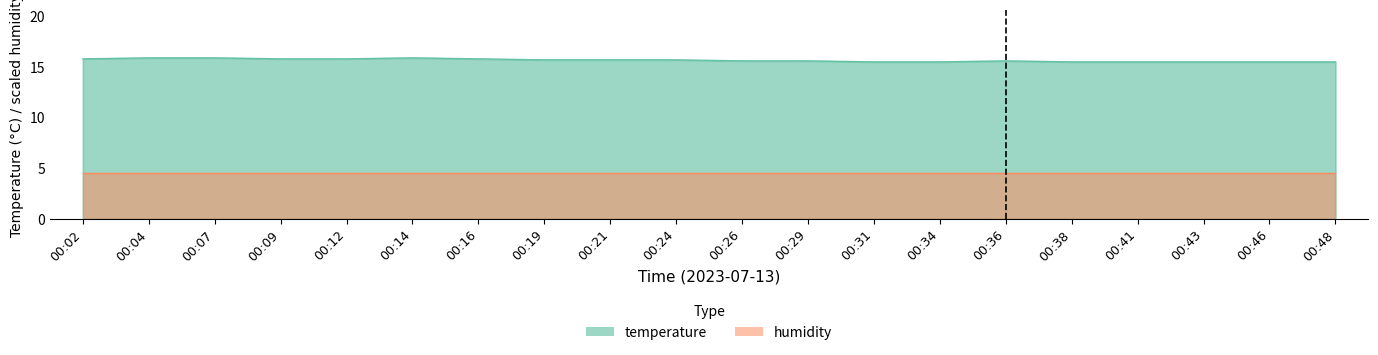

True or false: the data shows 23.1 at 00:19.

False